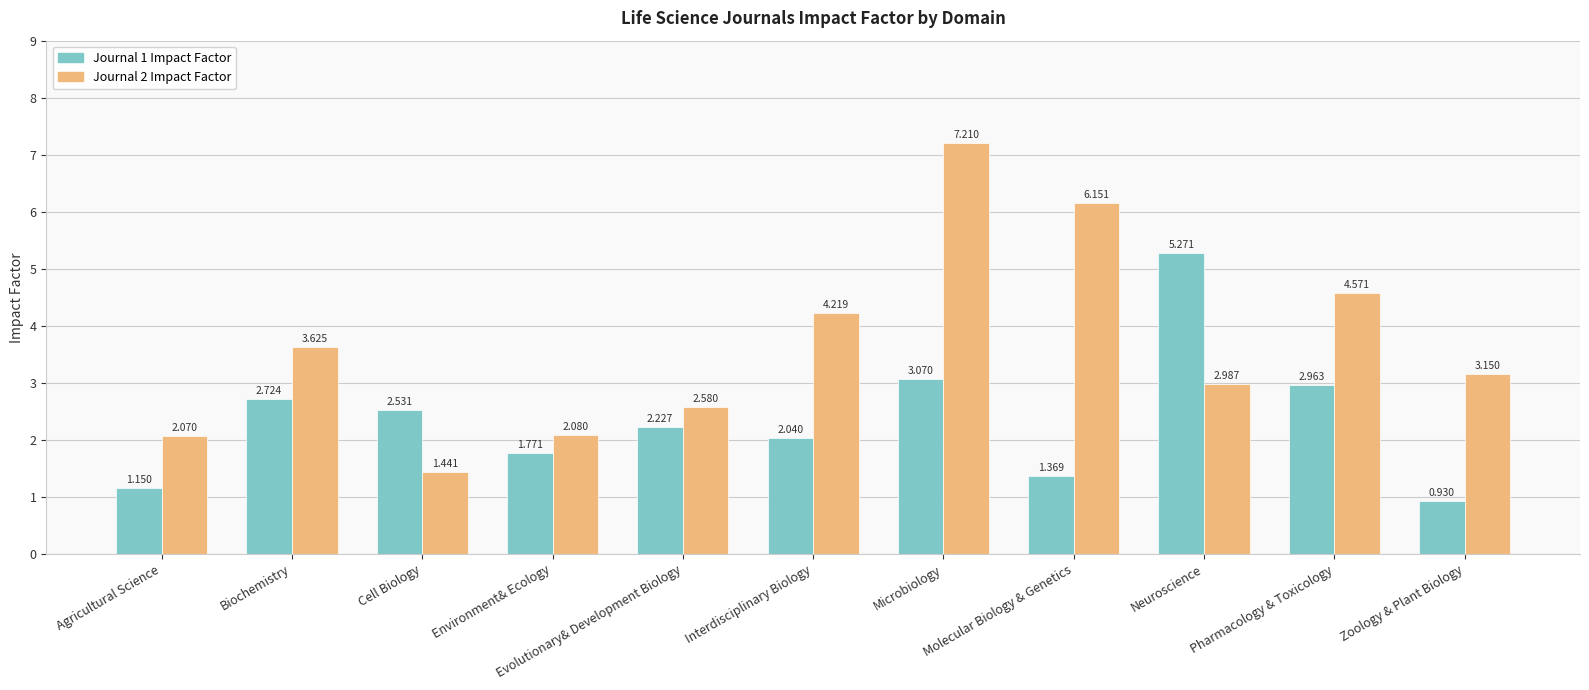

What is the minimum value shown in the chart?

0.9